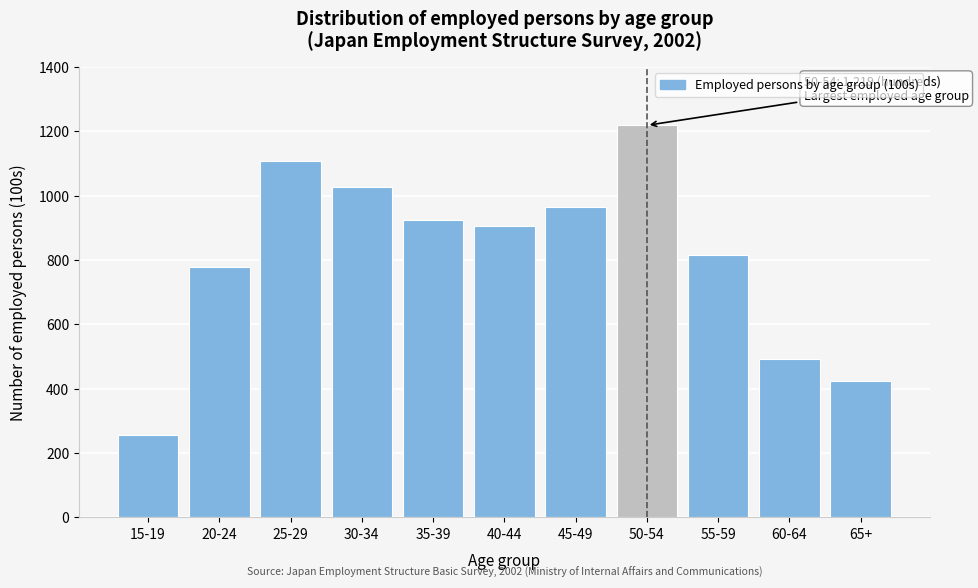

Reading left to right, transcribe all the data shown in this chart.

257	777	1107	1028	926	907	965	1219	815	491	423